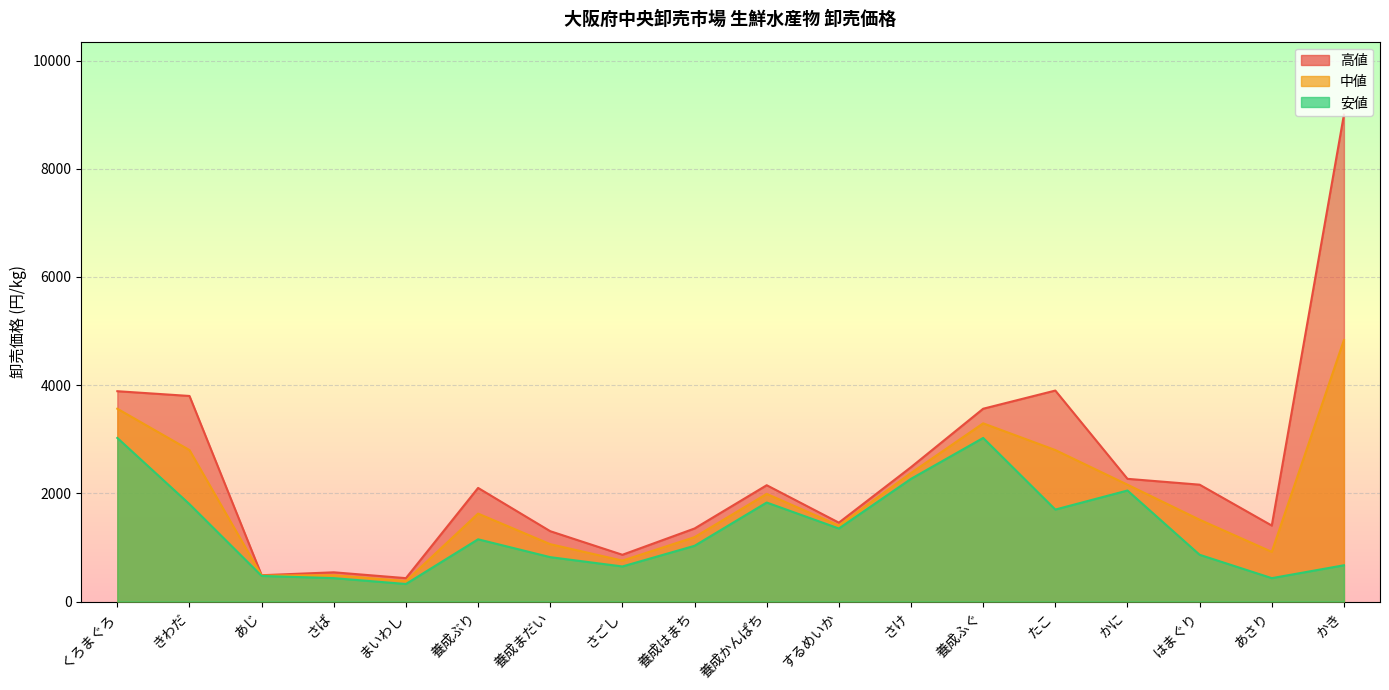

Reading left to right, transcribe all the data shown in this chart.

高値: 3888	3800	486	540	432	2100	1300	864	1350	2150	1458	2484	3564	3900	2268	2160	1404	9000
安値: 3024	1800	473	432	324	1150	820	648	1030	1830	1350	2268	3024	1700	2052	864	432	670